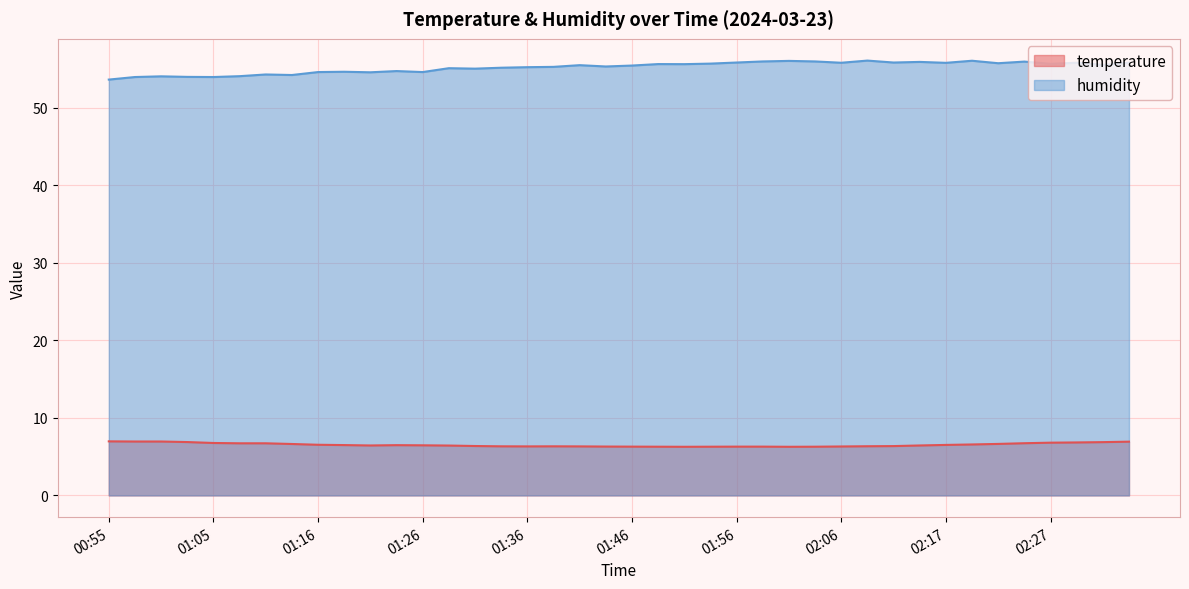

List the labels in order of humidity value, largest first.

02:09, 02:19, 02:01, 01:59, 02:04, 02:24, 02:14, 01:56, 02:11, 02:34, 02:06, 02:29, 02:17, 02:22, 01:54, 02:27, 01:49, 01:51, 02:32, 01:41, 01:46, 01:43, 01:38, 01:36, 01:33, 01:28, 01:31, 01:23, 01:18, 01:16, 01:26, 01:21, 01:10, 01:13, 01:08, 01:00, 01:03, 00:58, 01:05, 00:55